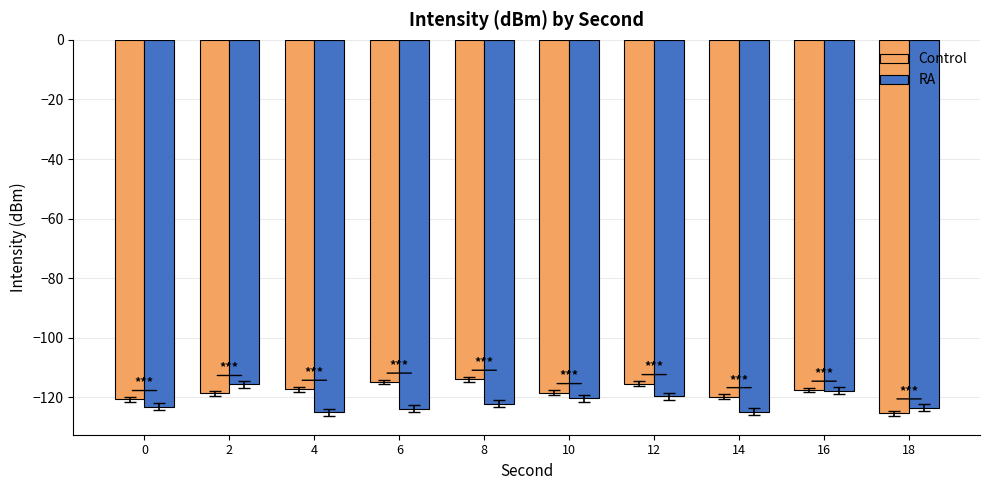

True or false: Control has a value of -82.6 at 14.

False